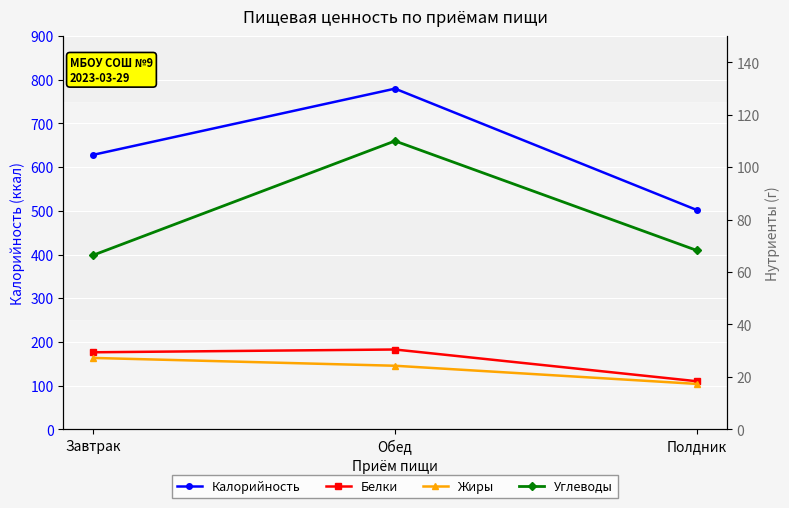

The value of Жиры at Обед is 10.5. True or false?

False